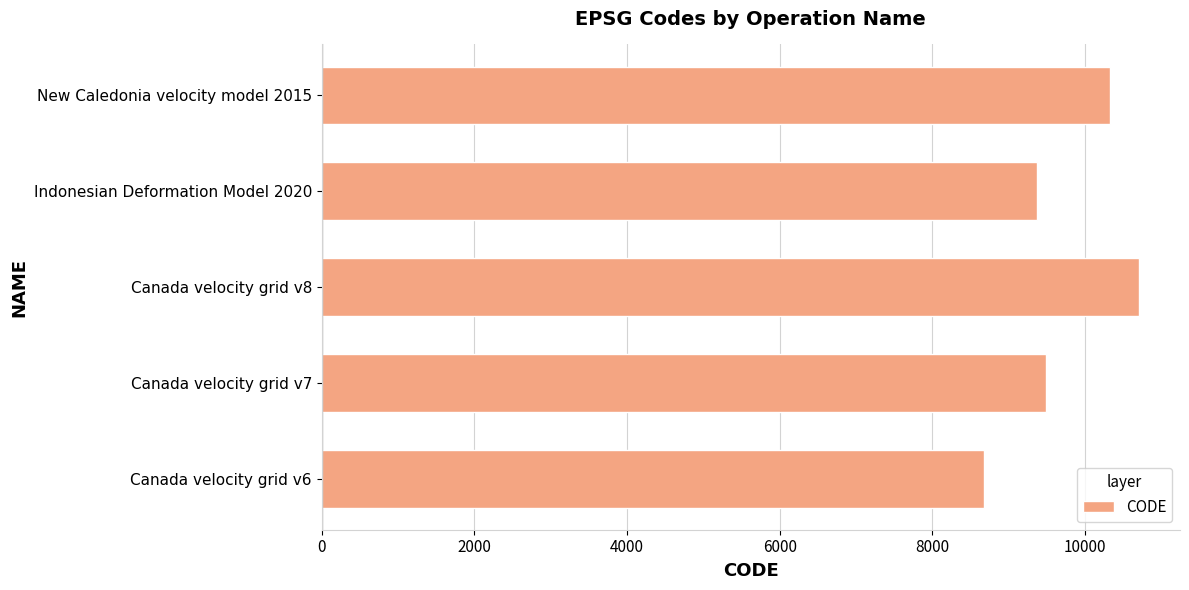

What is the difference between the second highest and minimum values?

1647